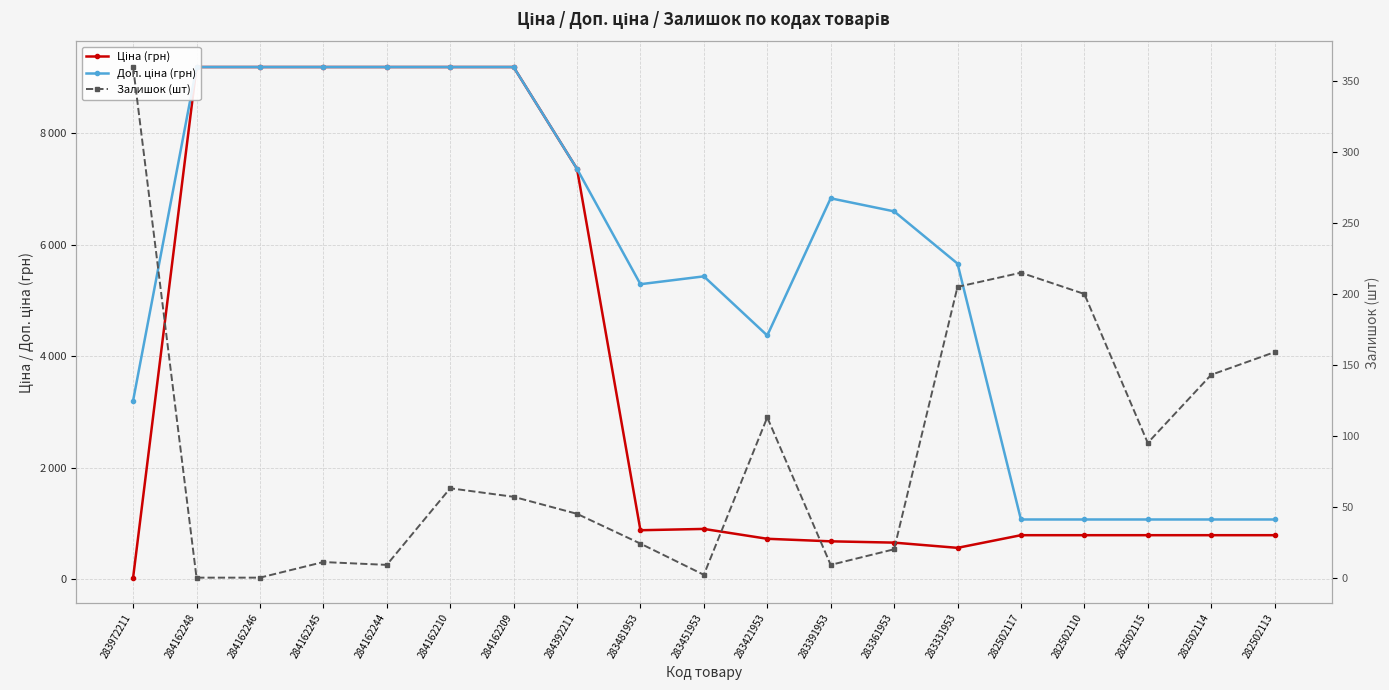

What is the label of the 1st point from the left?

283972211